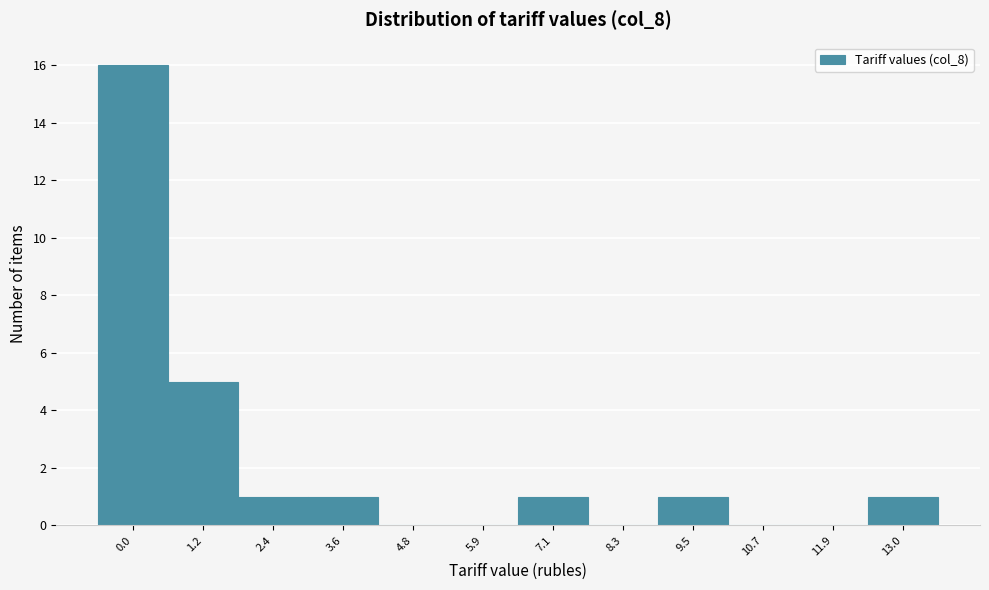

Reading left to right, extract all data points from this chart.

0.0=16	1.2=5	2.4=1	3.6=1	4.8=0	5.9=0	7.1=1	8.3=0	9.5=1	10.7=0	11.9=0	13.0=1